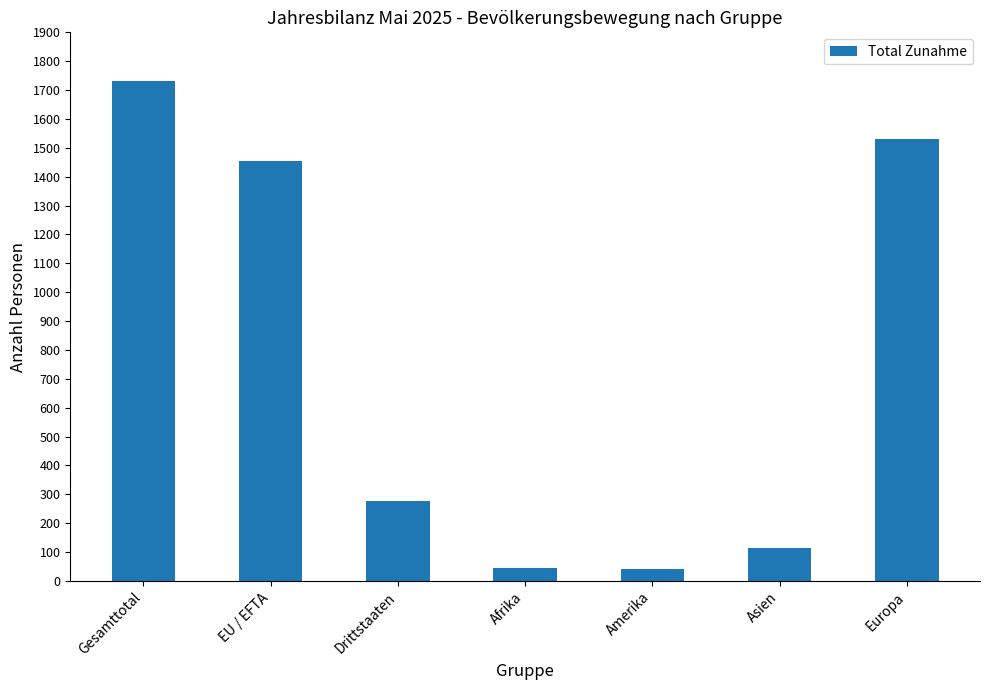

What position from the right is Europa?

1